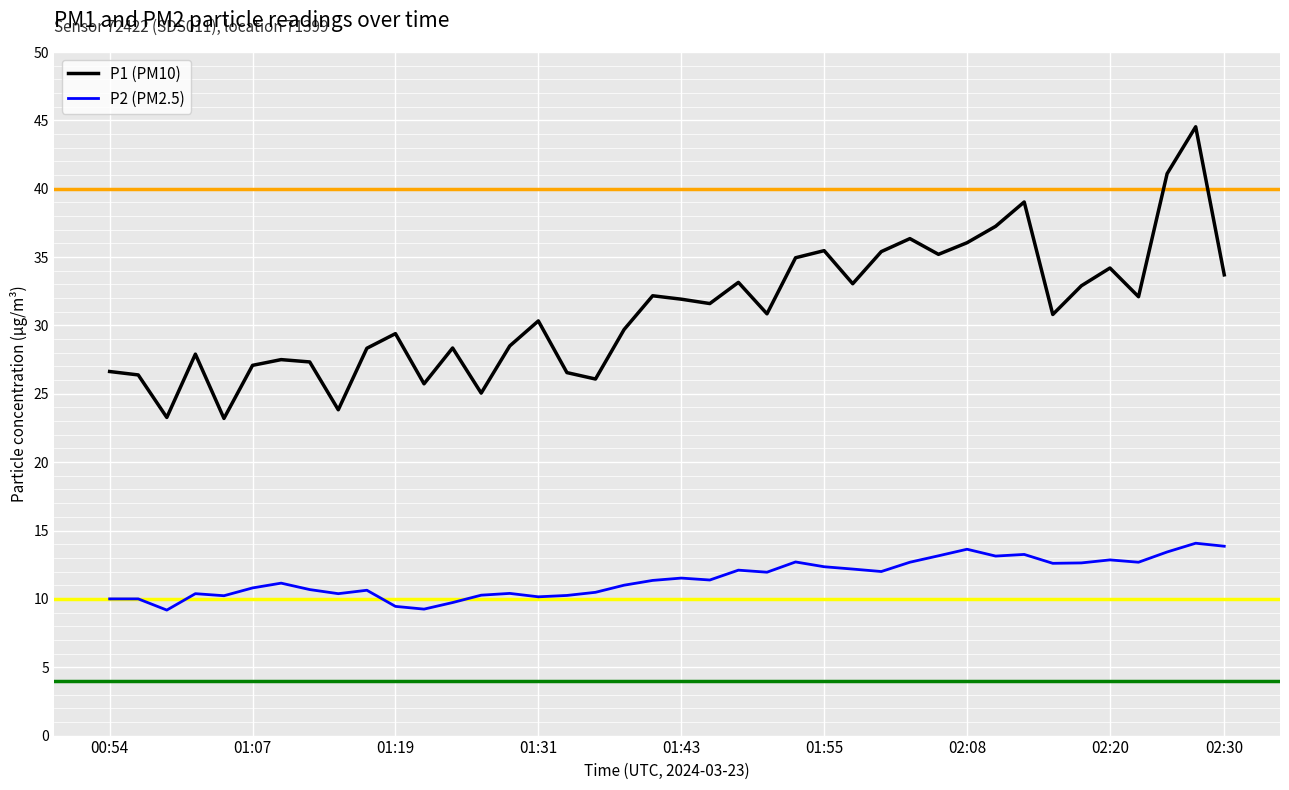

Which series has the largest total across all categories?

P1 (PM10)